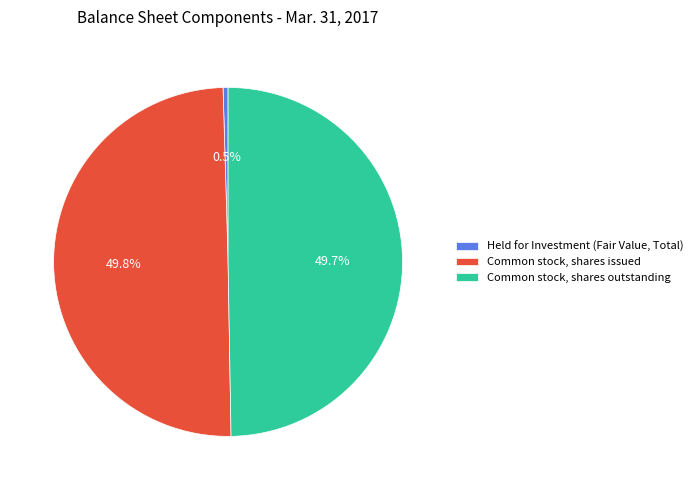

The Common stock, shares outstanding slice represents 50% of the pie. True or false?

True